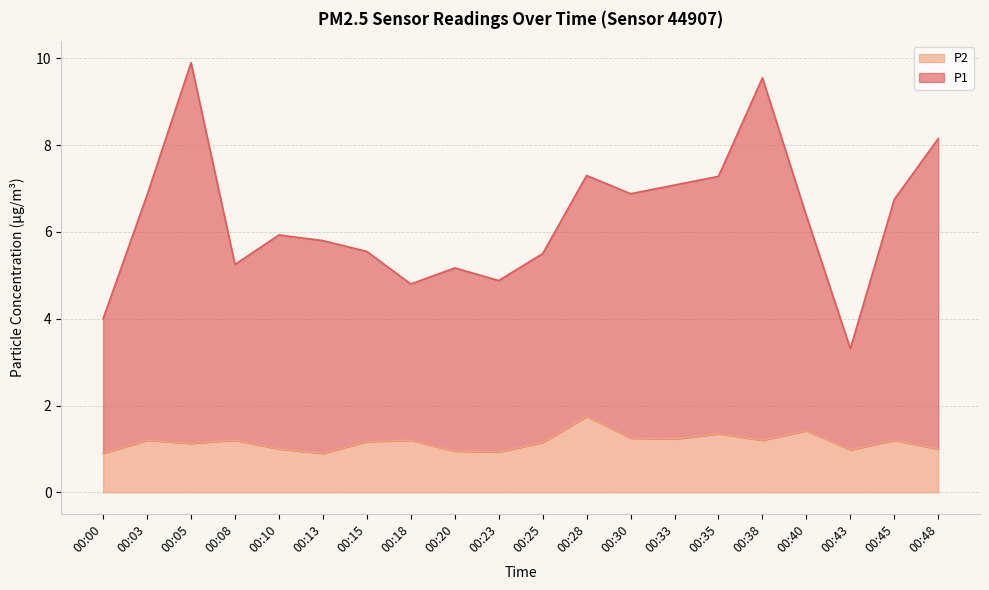

Which series has the widest spread of values?

P1